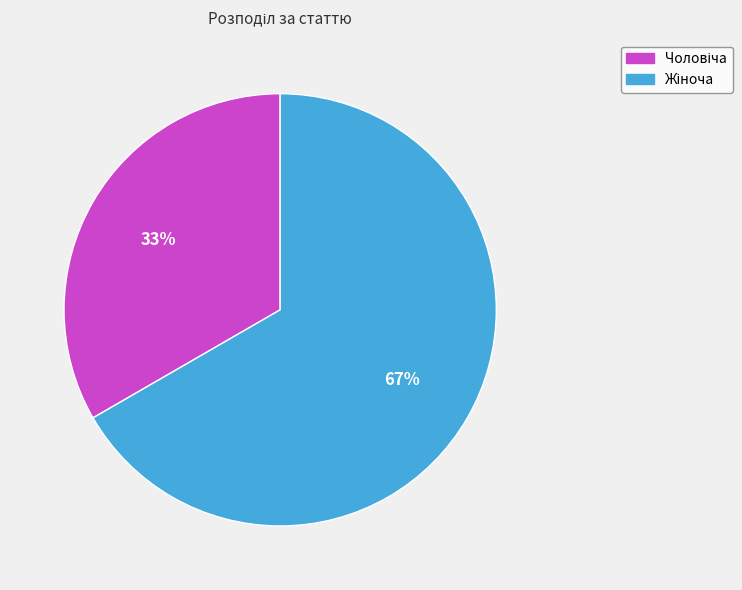

Does any single category account for the majority?

Yes